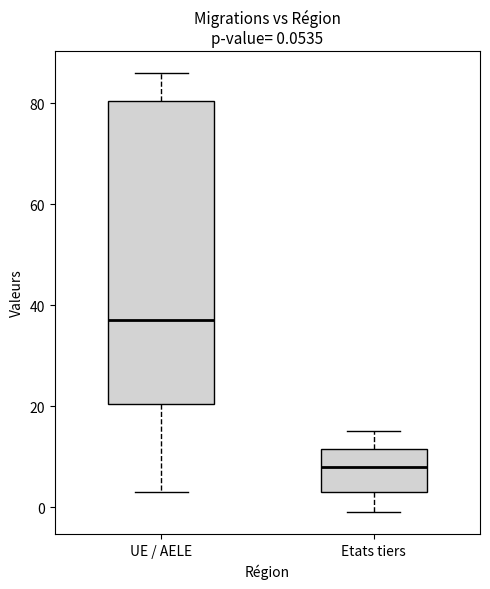

Comparing the boxes themselves (not the whiskers), which one is the tallest?

UE / AELE